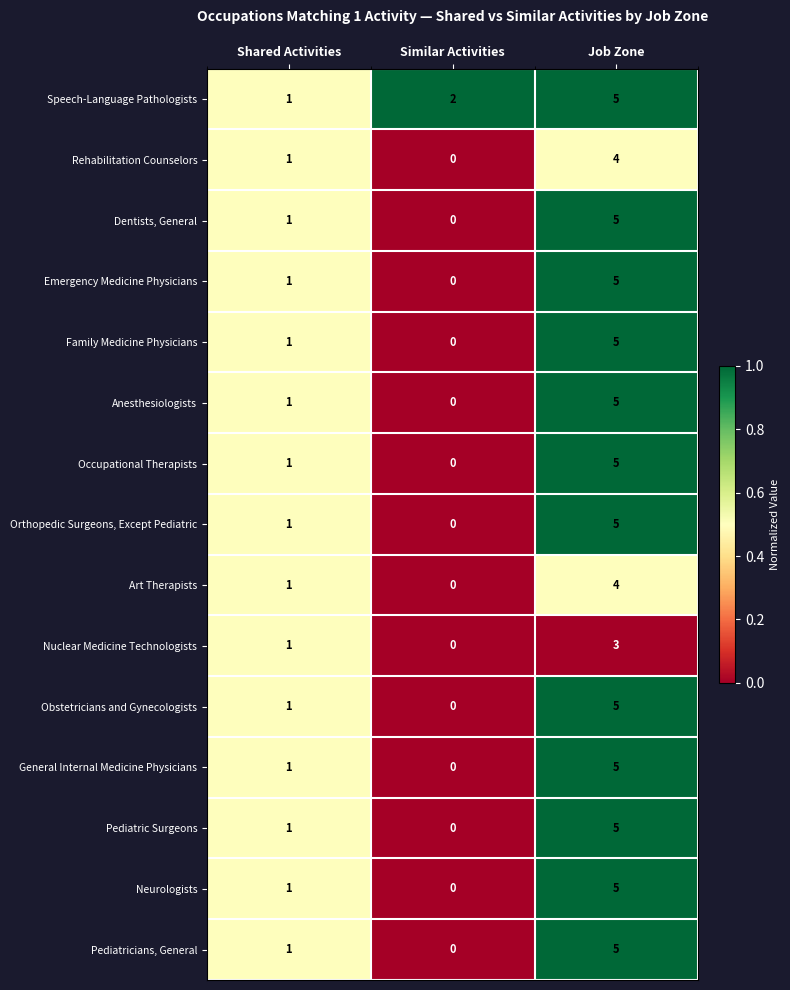

True or false: Emergency Medicine Physicians has a value of 5 at Job Zone.

True